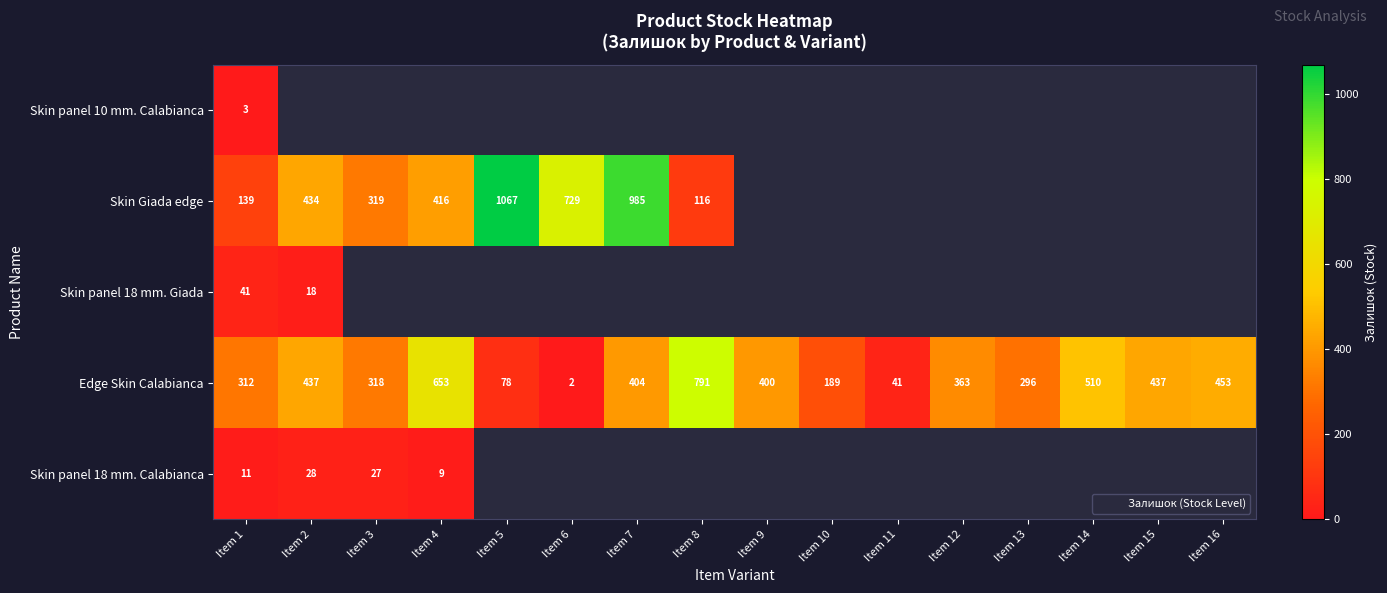

How many categories are shown in the chart?

16